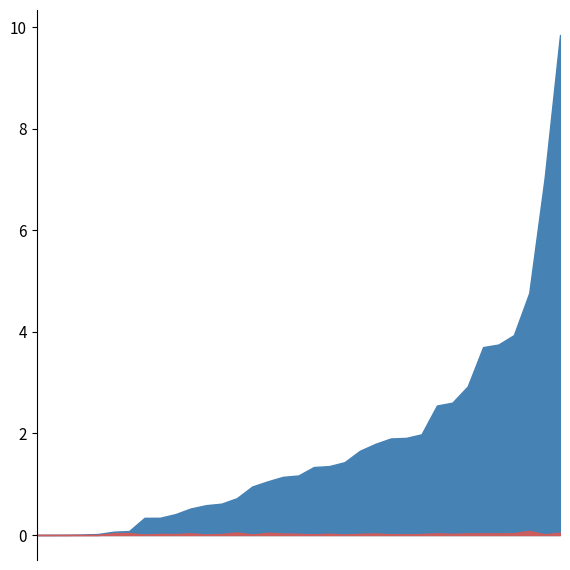

At which category is the sum across all series the highest?

31